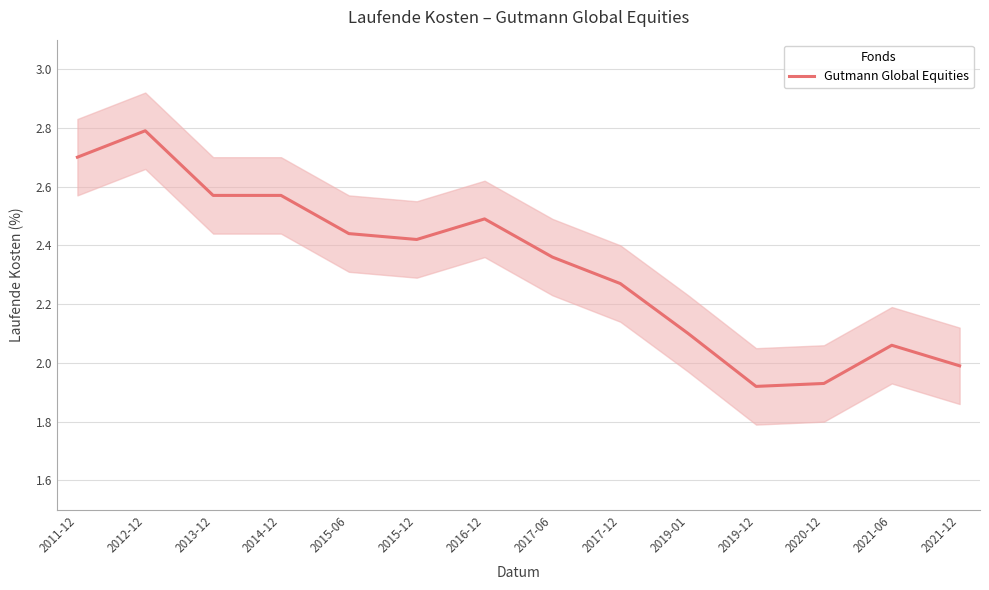

How many lines are shown in the chart?

1